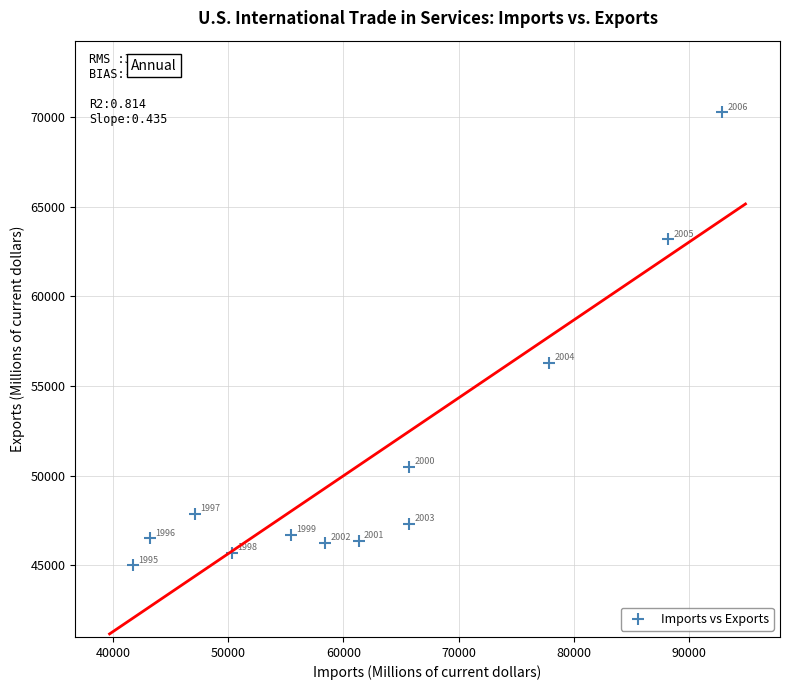

What is the average X value?

62318